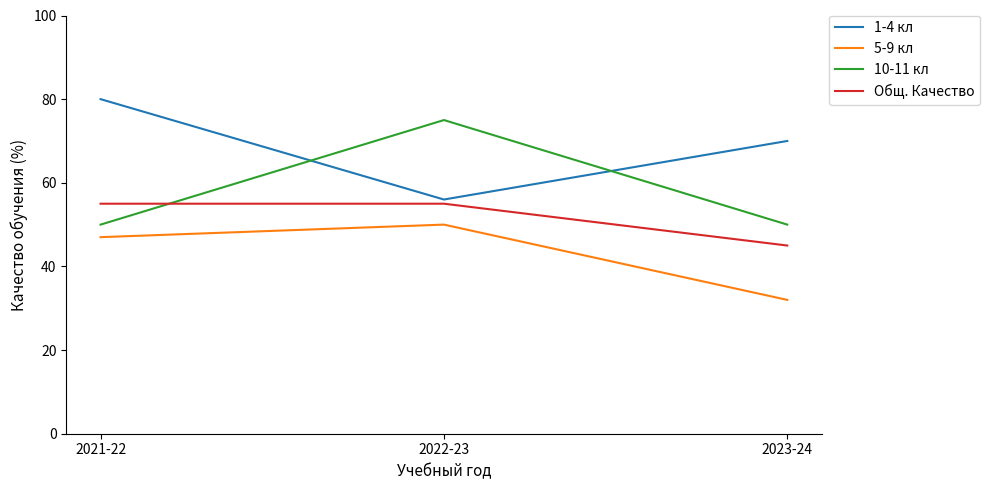

Rank the series by their maximum value, from highest to lowest.

1-4 кл, 10-11 кл, Общ. Качество, 5-9 кл